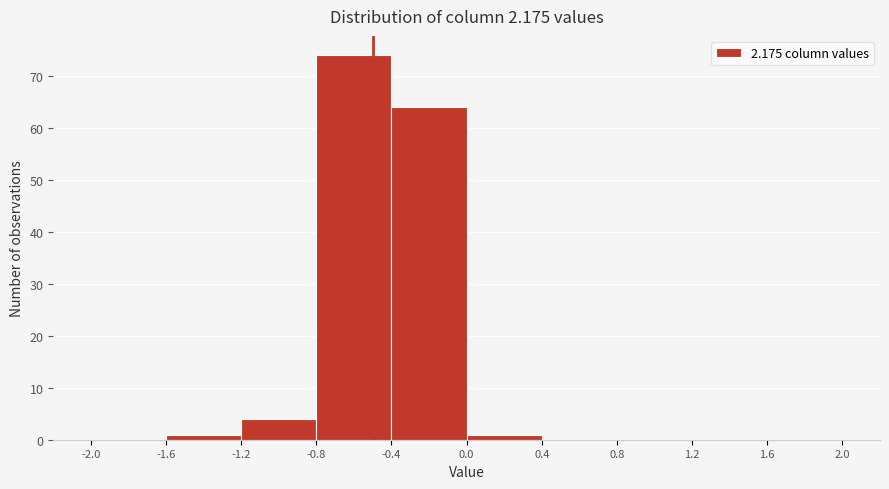

Which range on the x-axis has the tallest bar?

-0.8 to -0.4